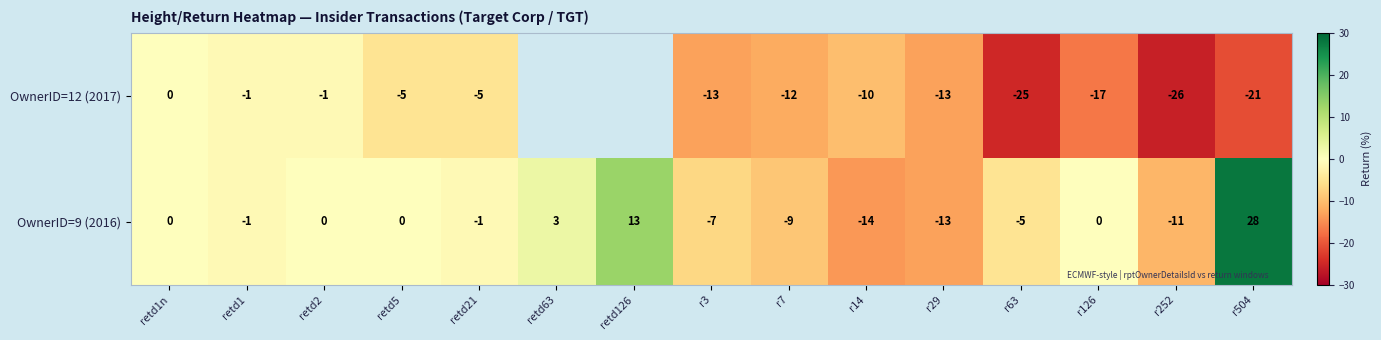

The value of OwnerID=12 (2017) at r252 is -39.7. True or false?

False